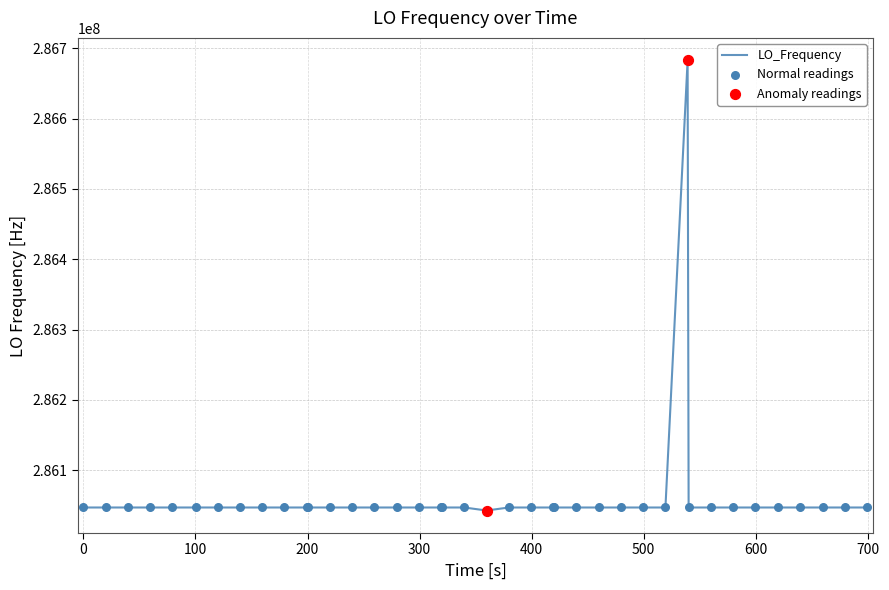

What is the smallest value displayed?

286042699.5